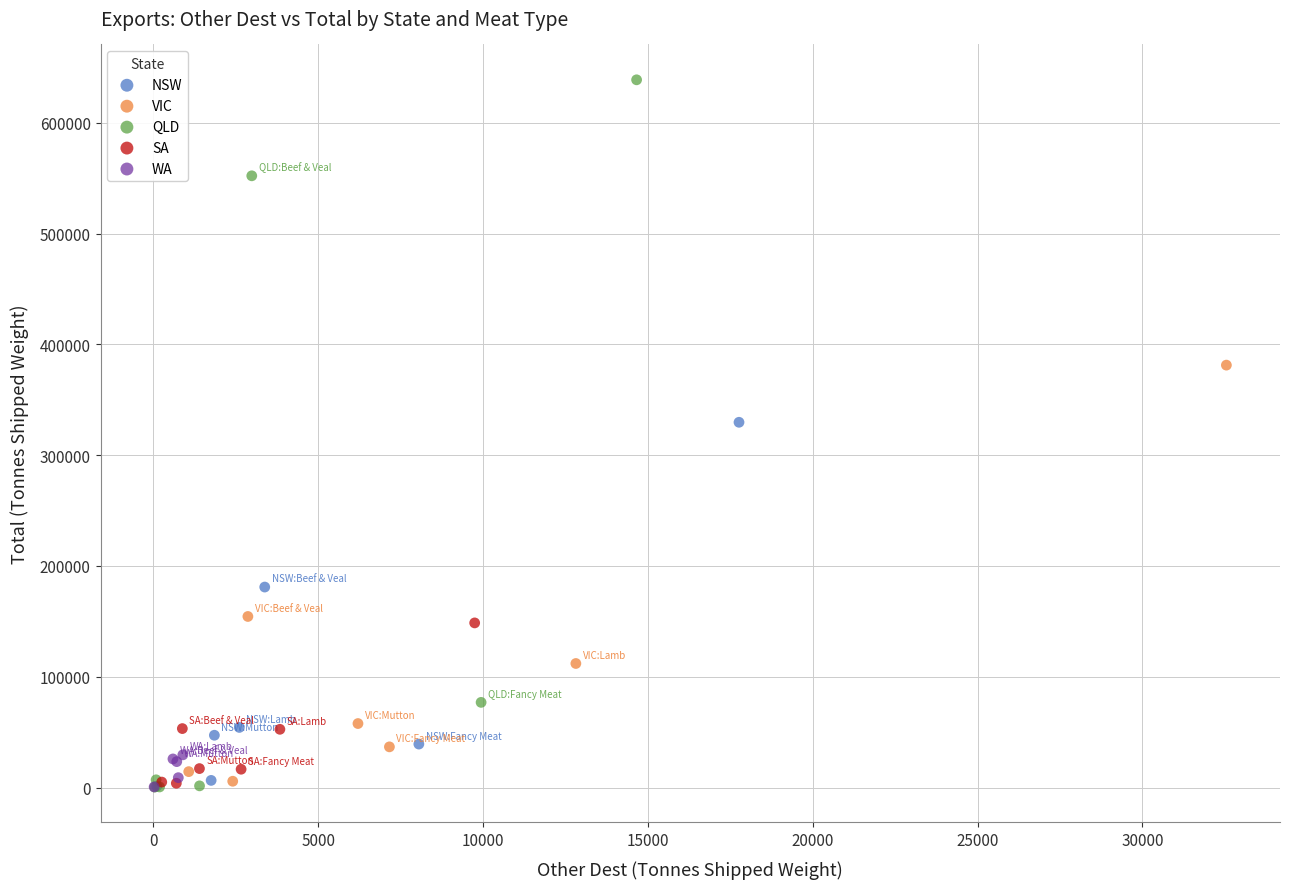

Which series reaches the maximum Y coordinate?

QLD